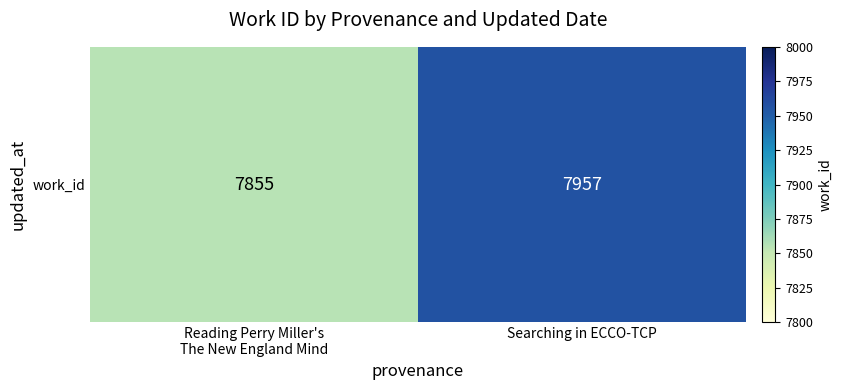

What is the greatest value displayed?

7957